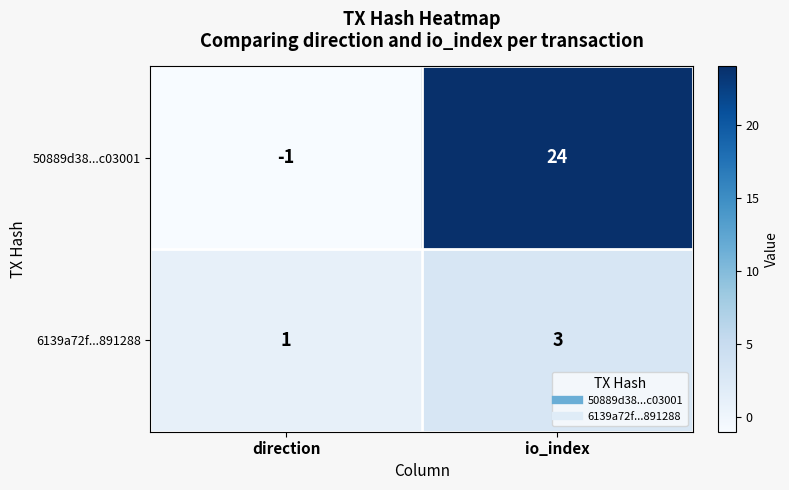

Which series changed the most between direction and io_index?

50889d38...c03001